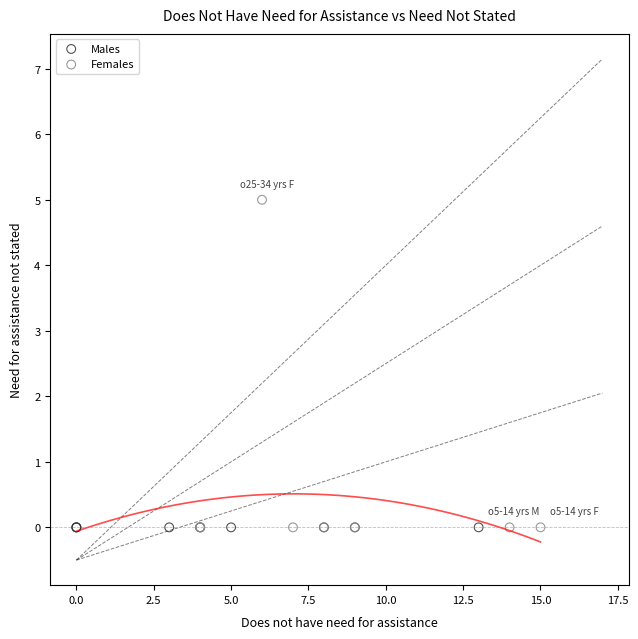

Which series contains the highest Y value?

Females